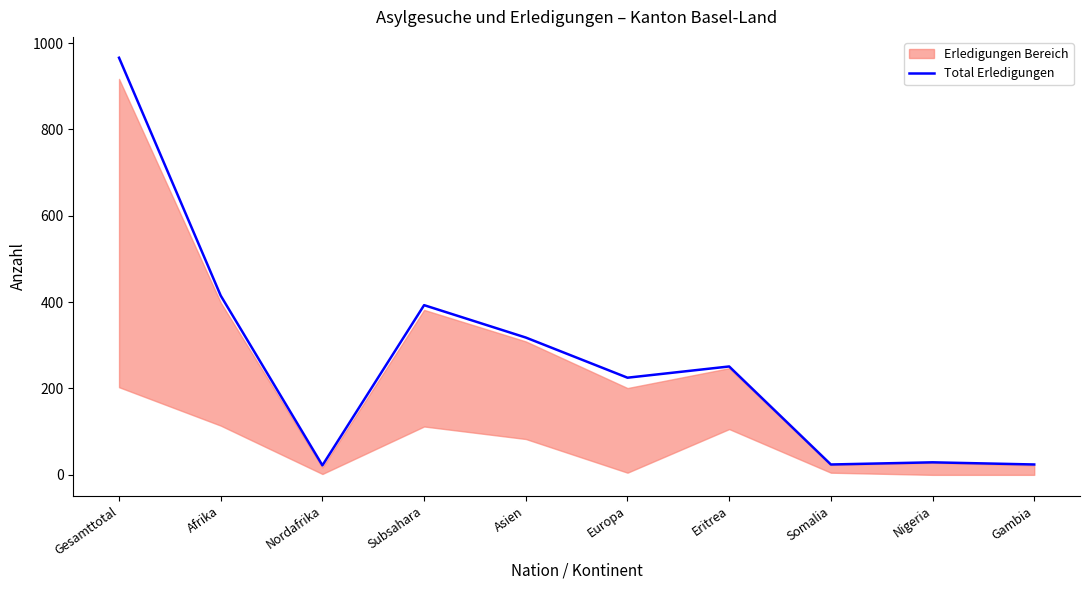

How many lines are shown in the chart?

1